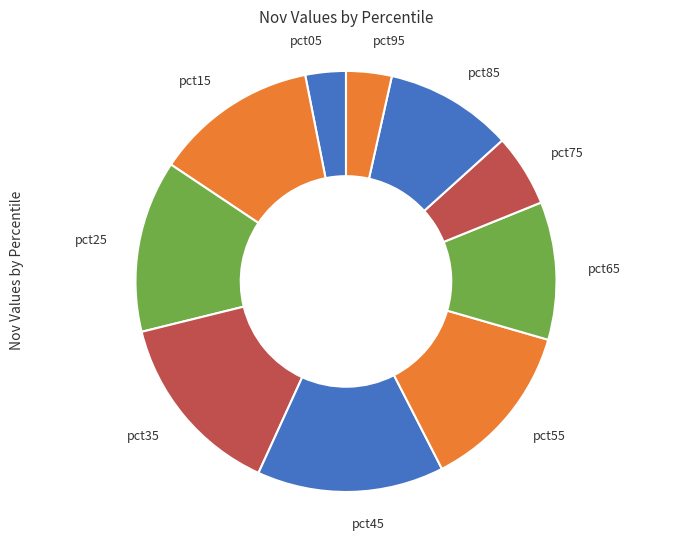

The pct45 slice represents 14% of the pie. True or false?

True